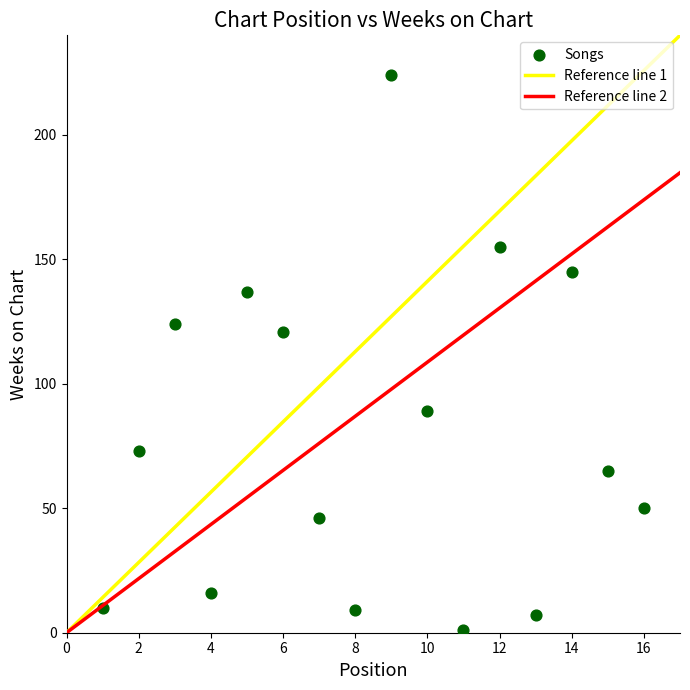

What Y value in the scatter plot is closest to 112?

121